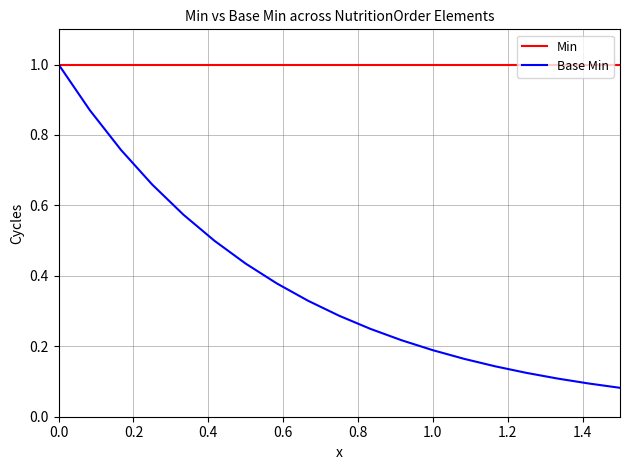

List the series in order of their overall mean, highest first.

Min, Base Min